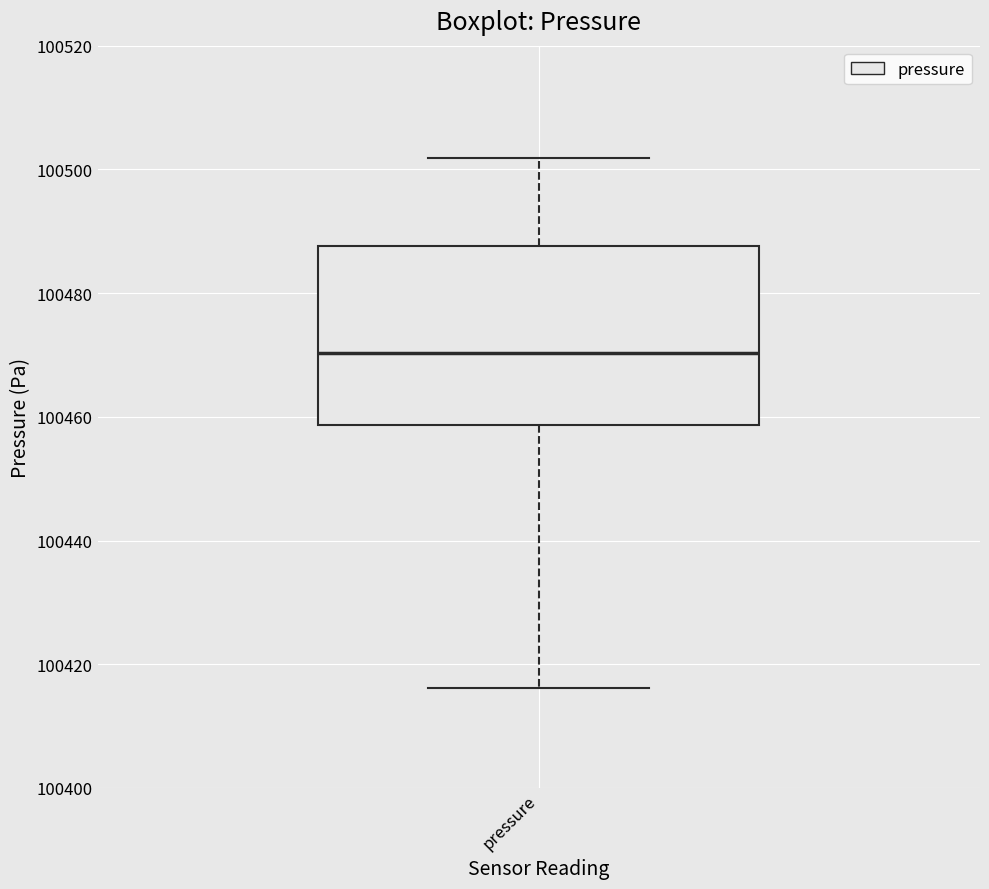

Where does the lower whisker of the box for pressure end on the y-axis? The values are not printed on the chart, so give them approximately, as read against the axis.

100416